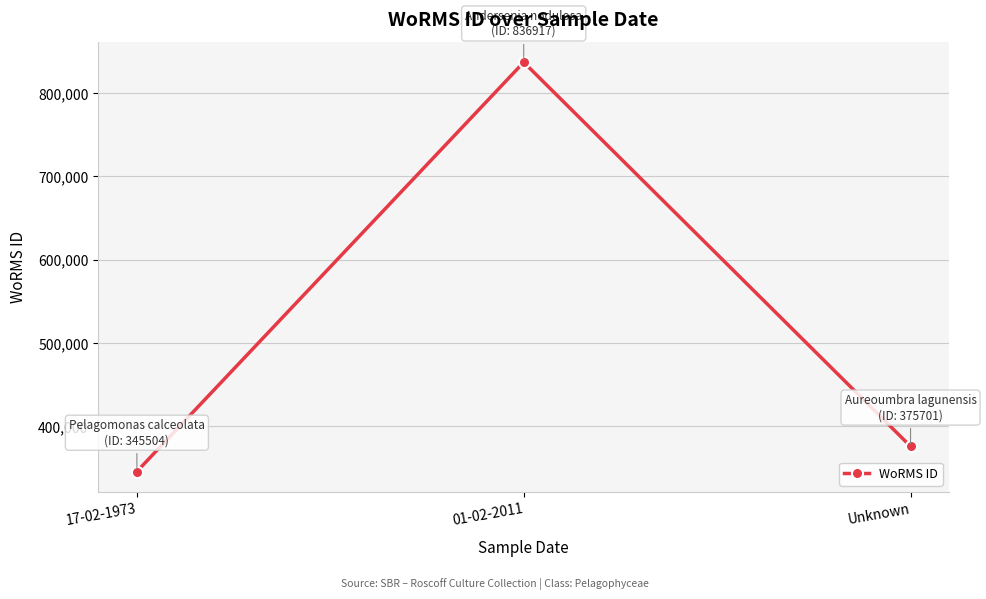

What is the approximate value at Unknown, to the nearest 100?

375700